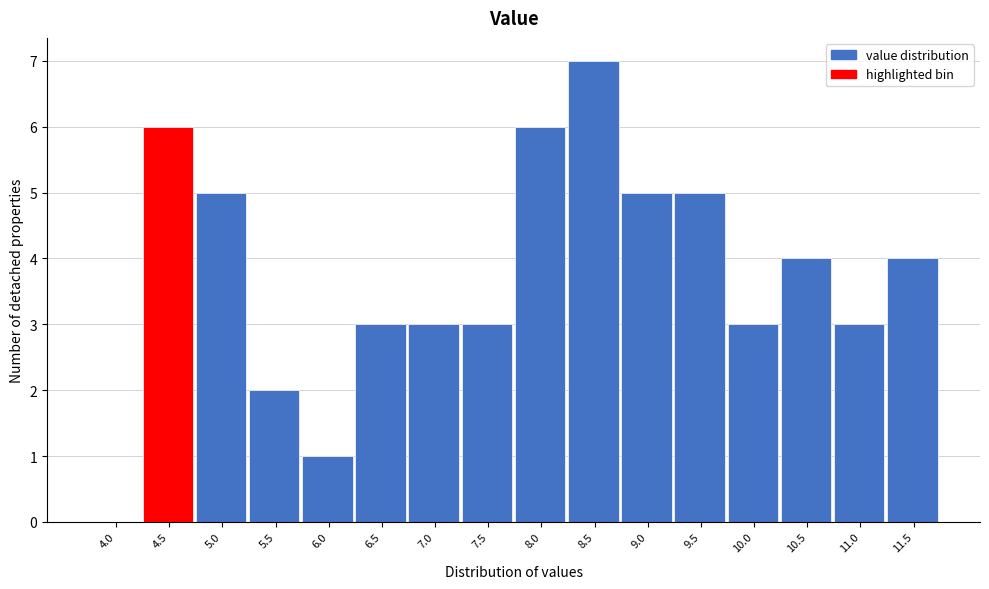

Reading left to right, list all the values displayed in this chart.

4.0=0	4.5=6	5.0=5	5.5=2	6.0=1	6.5=3	7.0=3	7.5=3	8.0=6	8.5=7	9.0=5	9.5=5	10.0=3	10.5=4	11.0=3	11.5=4